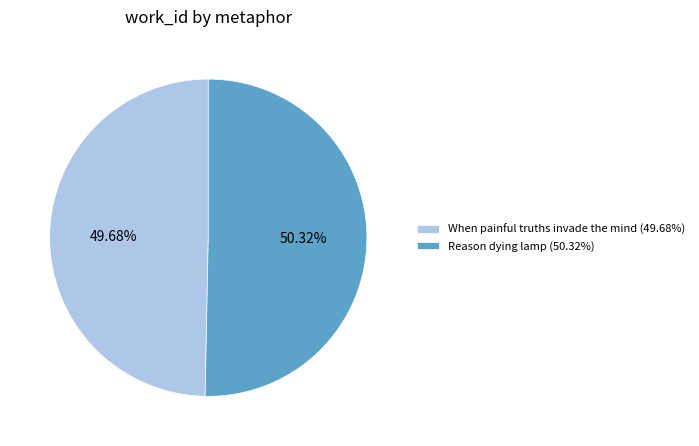

To the nearest percent, what portion does Reason dying lamp represent?

50%